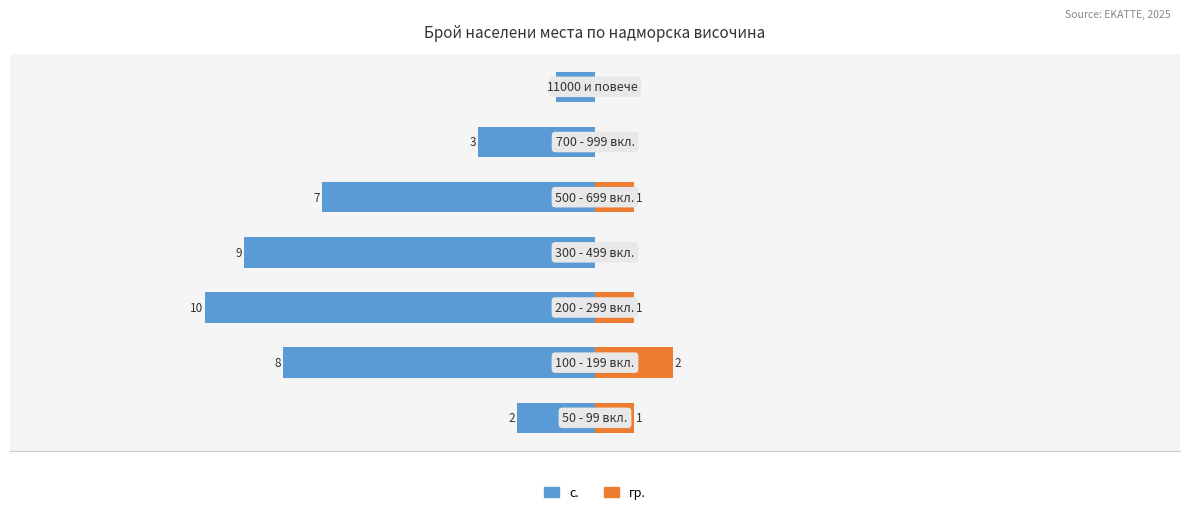

The value of с. at 2 is -16. True or false?

False